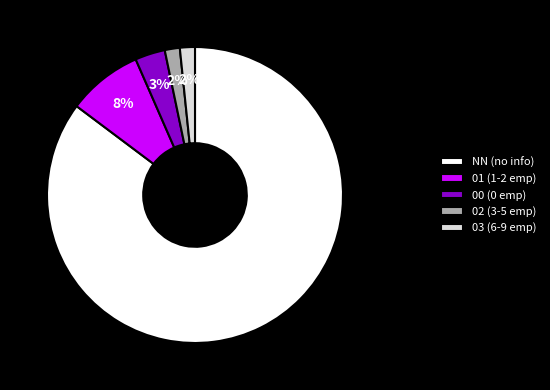

To the nearest percent, what is the average slice percentage?

20%